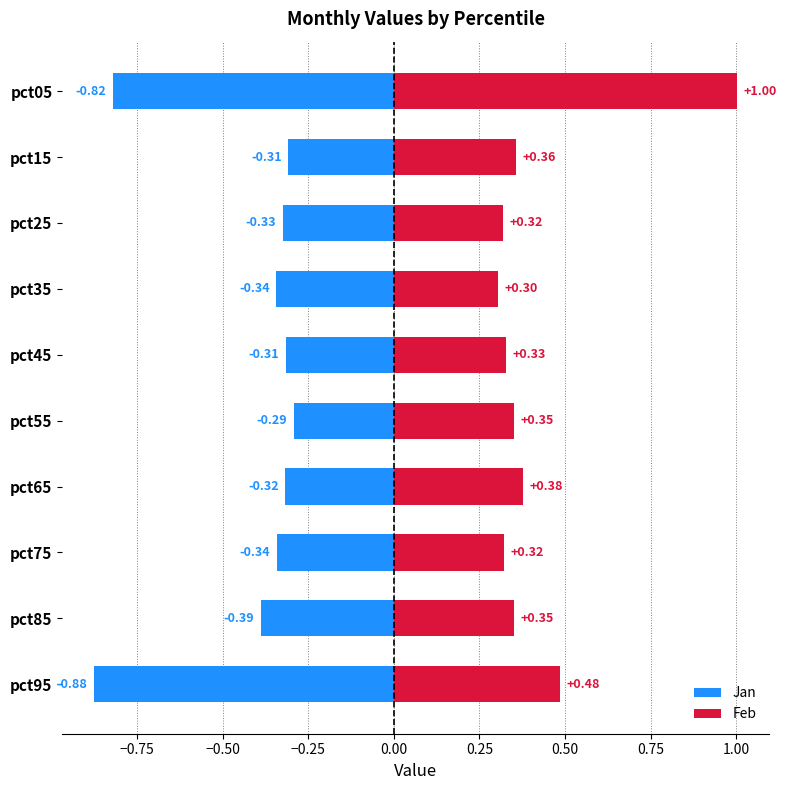

Which series has the widest spread of values?

Feb